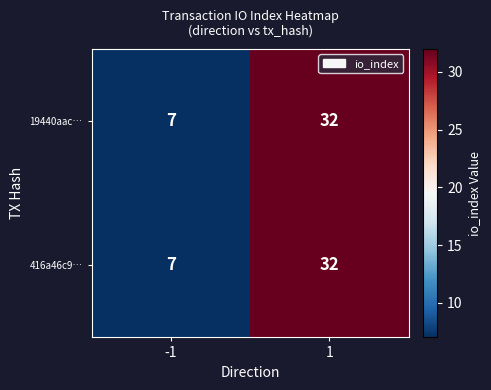

Reading left to right, extract all data points from this chart.

19440aac…: -1=7	1=32
416a46c9…: -1=7	1=32